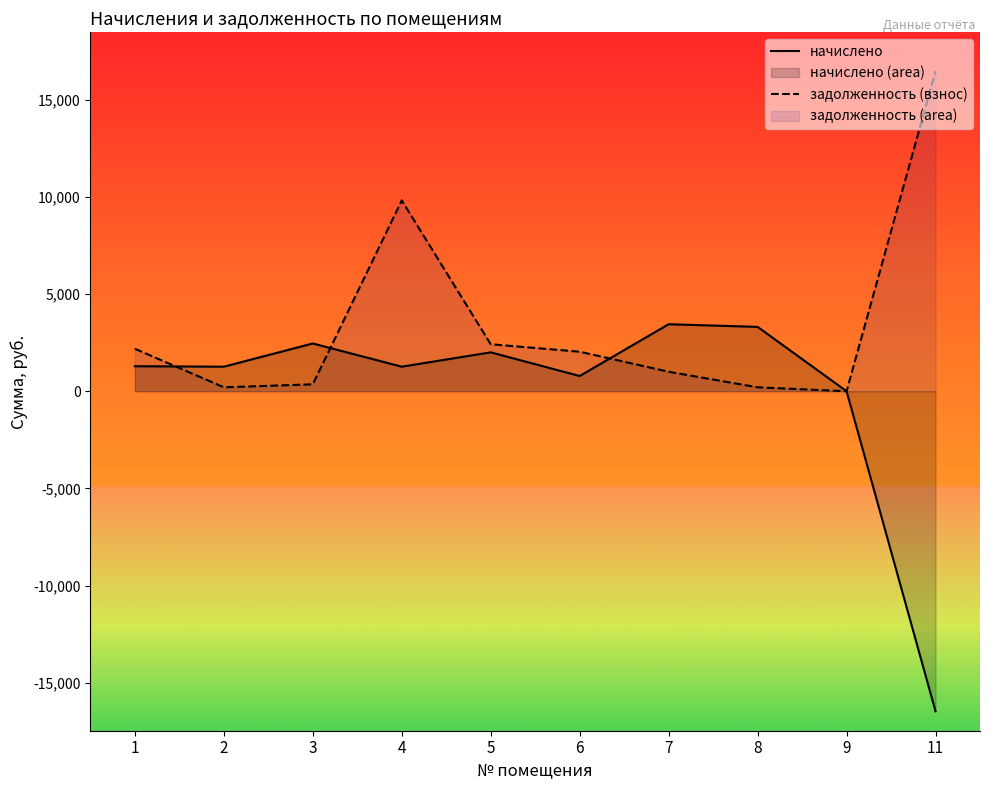

Where is the first local minimum for задолженность (взнос)?

2